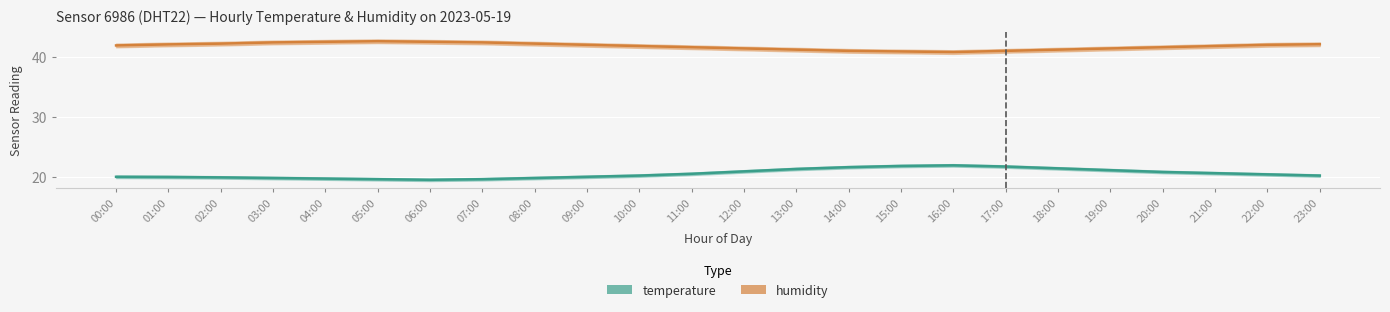

What is the label of the 19th point from the left?

18:00